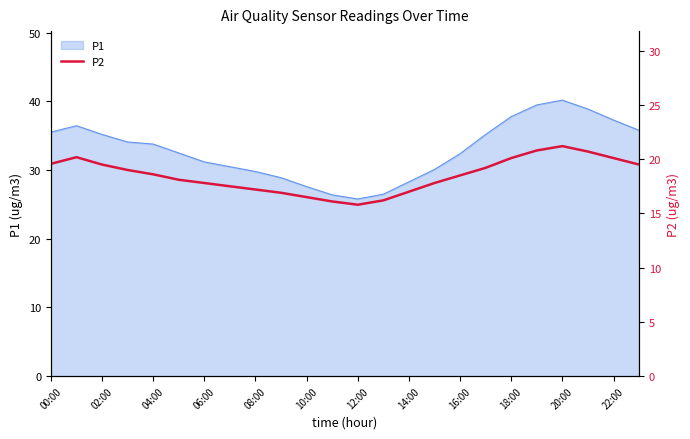

How many lines are shown in the chart?

1